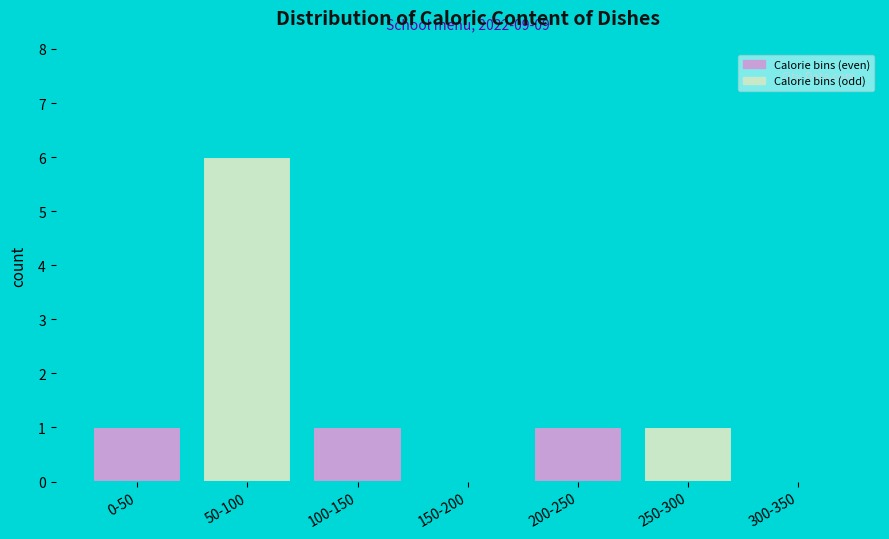

Reading right to left, what are all the values shown in this chart?

300-350=0	250-300=1	200-250=1	150-200=0	100-150=1	50-100=6	0-50=1